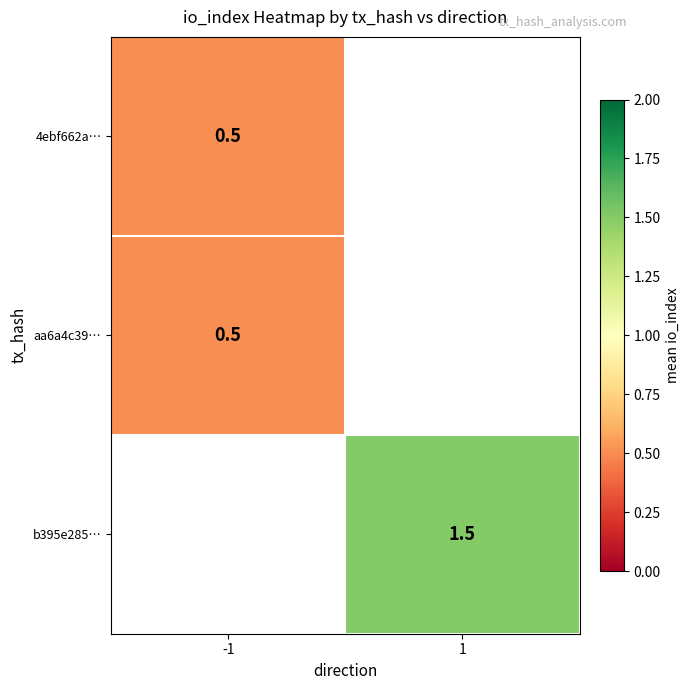

The value of aa6a4c39… at -1 is 0.5. True or false?

True